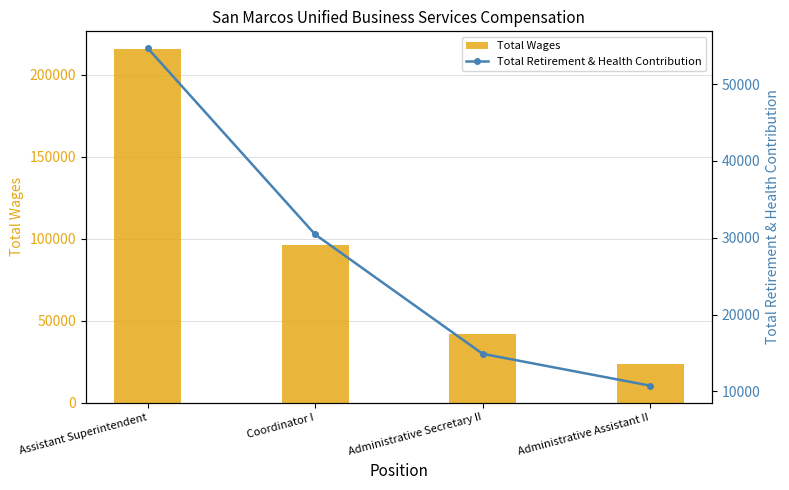

At Administrative Assistant II, list the series in order from smallest to largest.

Total Retirement & Health Contribution, Total Wages